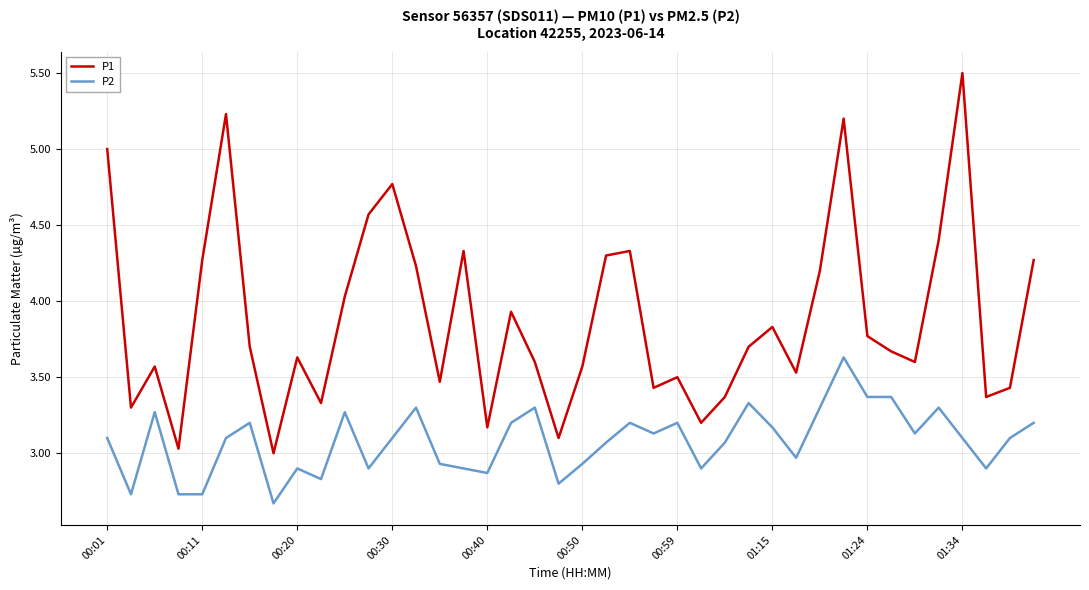

What are all the series names shown in the legend?

P1, P2